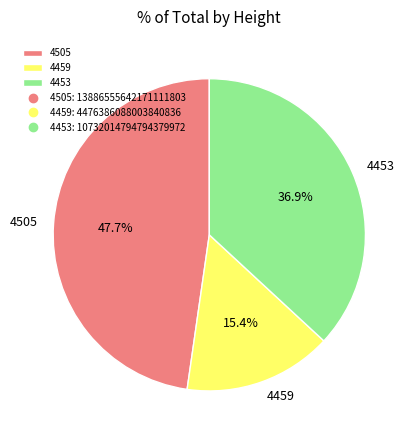

To the nearest percent, what is the difference between the largest and smallest slice percentages?

32%